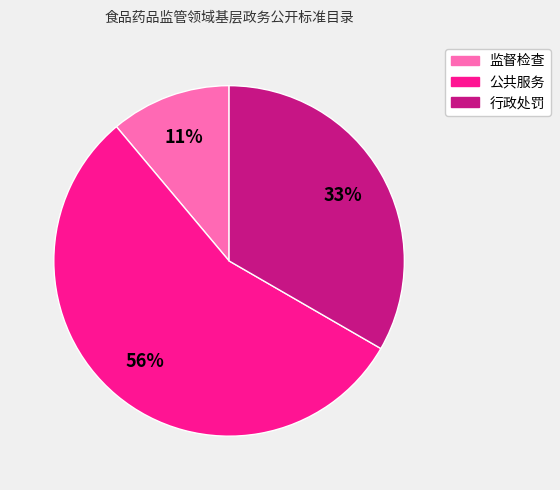

Count the number of slices in the pie.

3